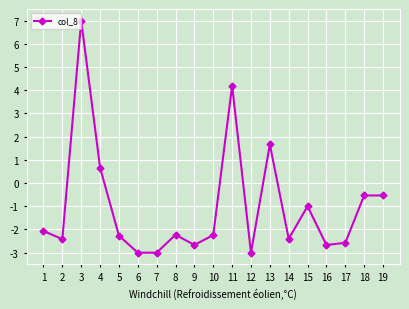

True or false: the data has more than 2 interior local peaks.

True